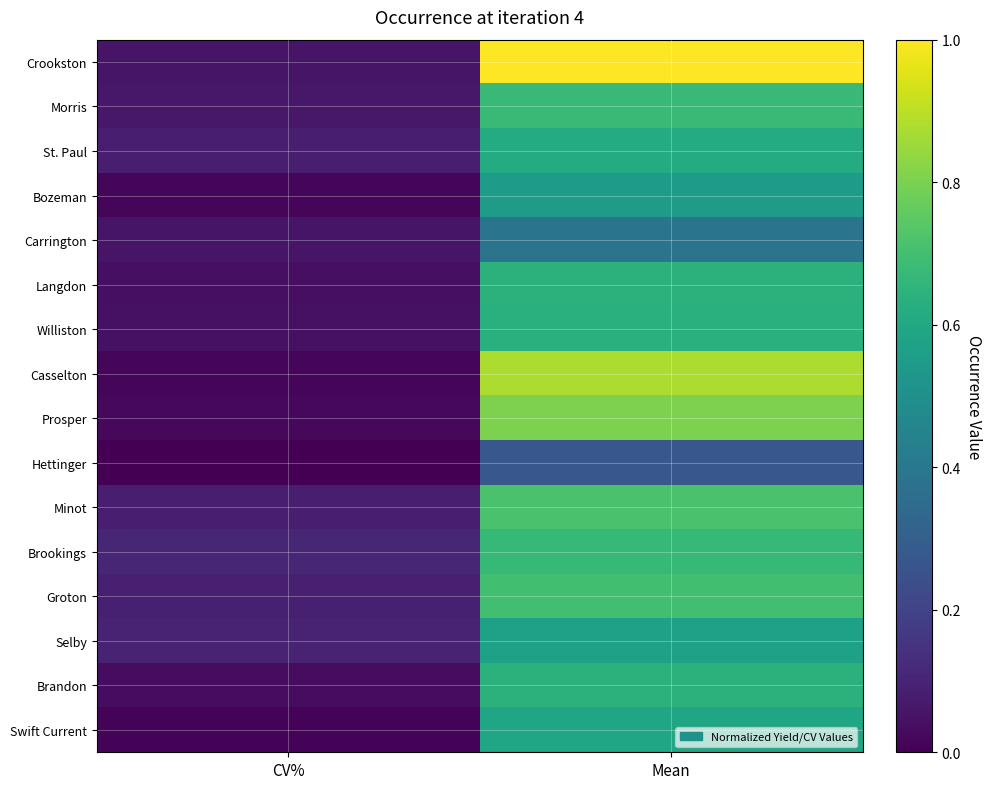

What is the spread (max minus min) of values at Mean?

0.7